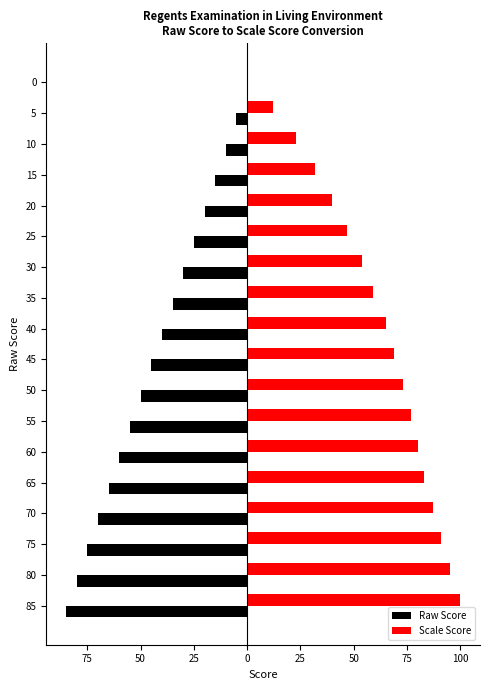

What are all the series names shown in the legend?

Raw Score, Scale Score